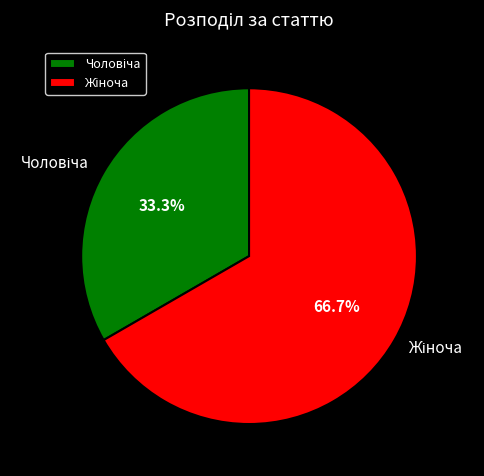

Does any single category account for the majority?

Yes